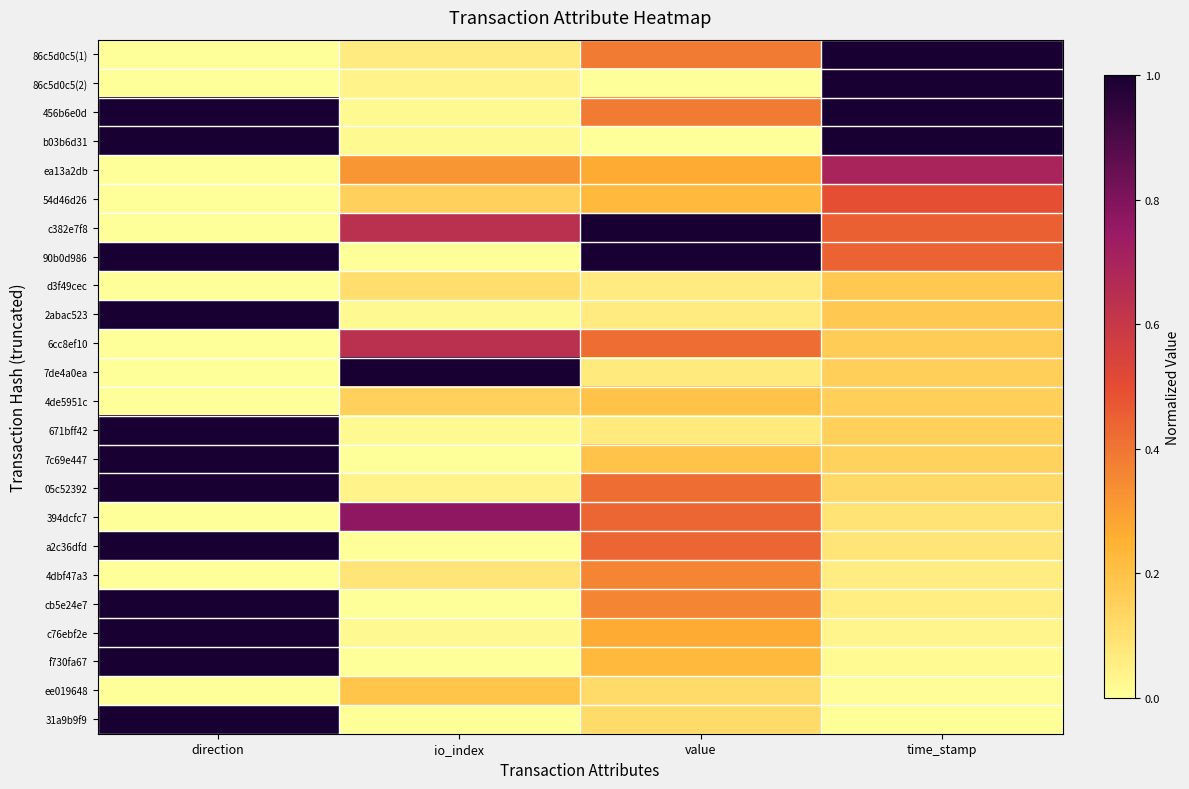

At which category is the sum across all series the highest?

direction